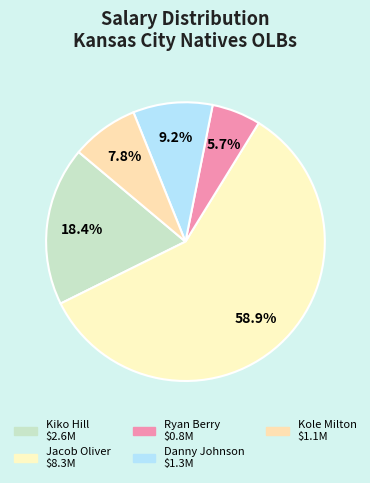

Between Danny Johnson and Jacob Oliver, which is larger?

Jacob Oliver